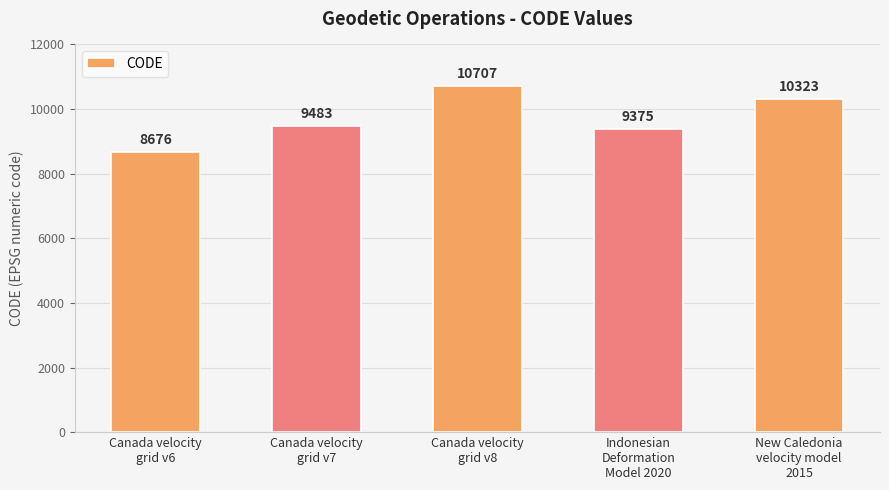

True or false: the data shows 14412 at Canada velocity
grid v7.

False